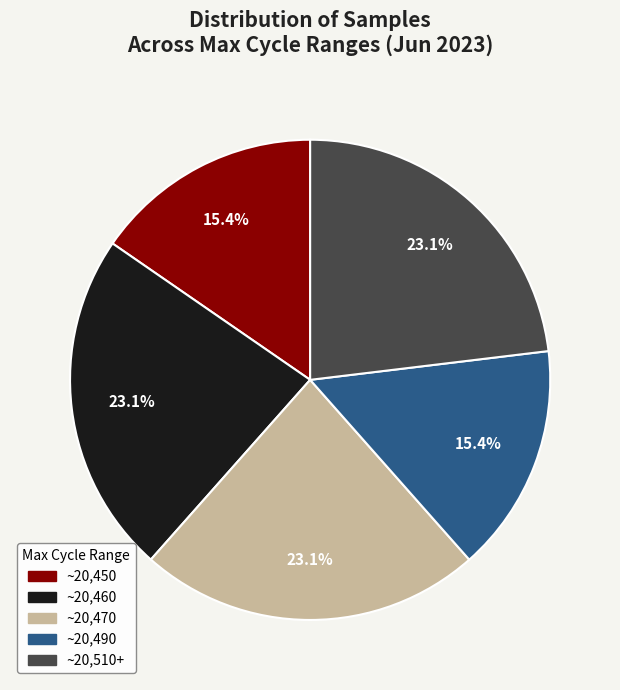

Is ~20,510+ the majority of the pie?

No